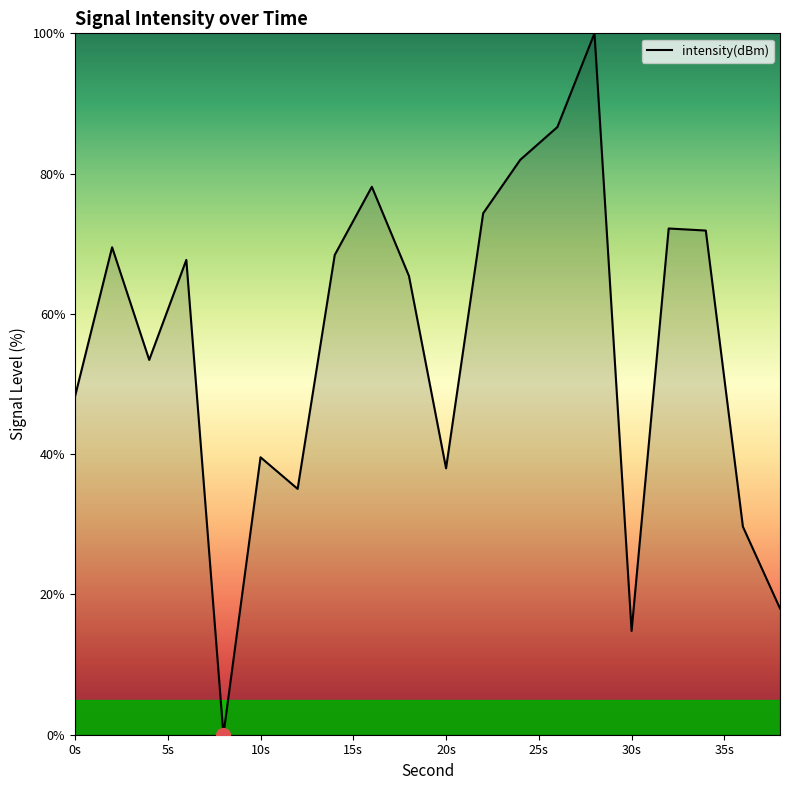

What is the greatest value displayed?

100.0